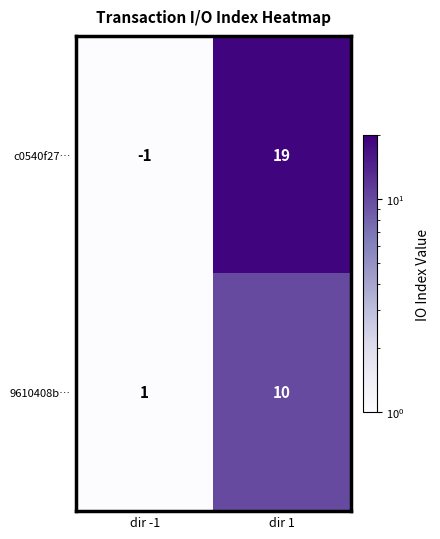

Where is 9610408b… nearest to the value 5?

dir -1